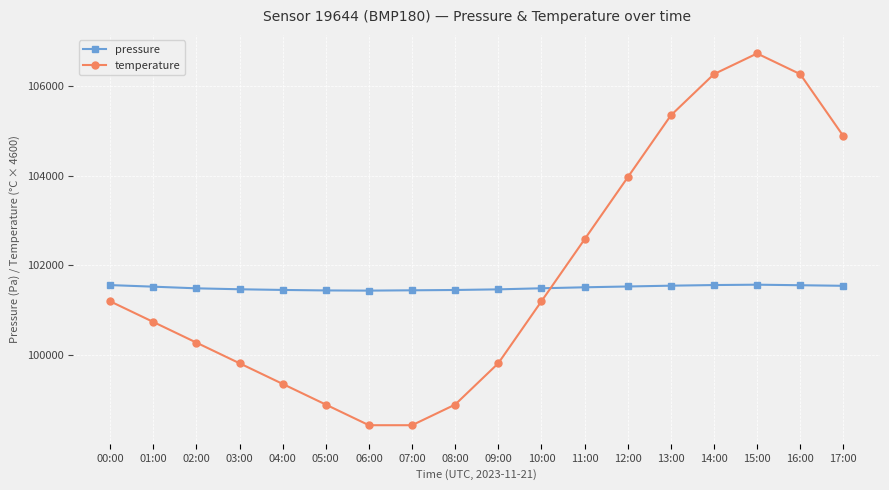

True or false: pressure and temperature cross at least once.

True